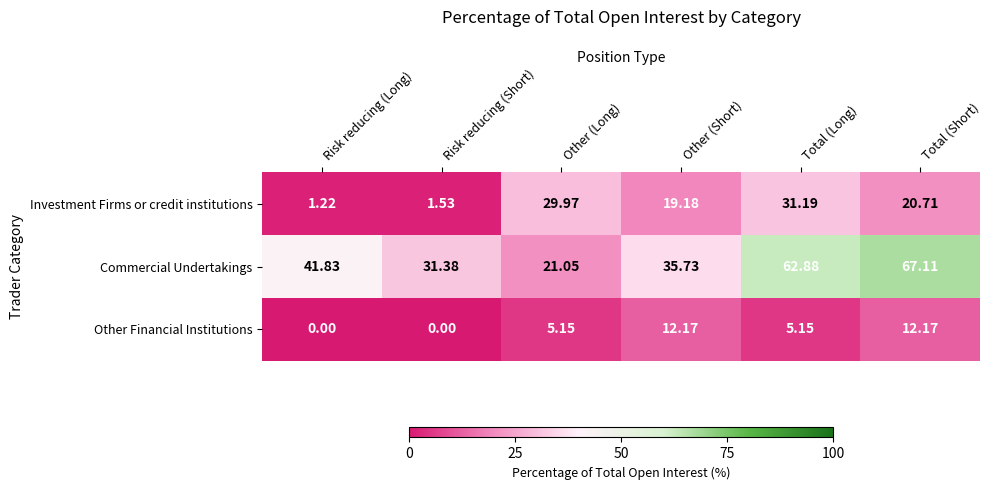

Which label corresponds to the largest value in the chart?

Total (Short)